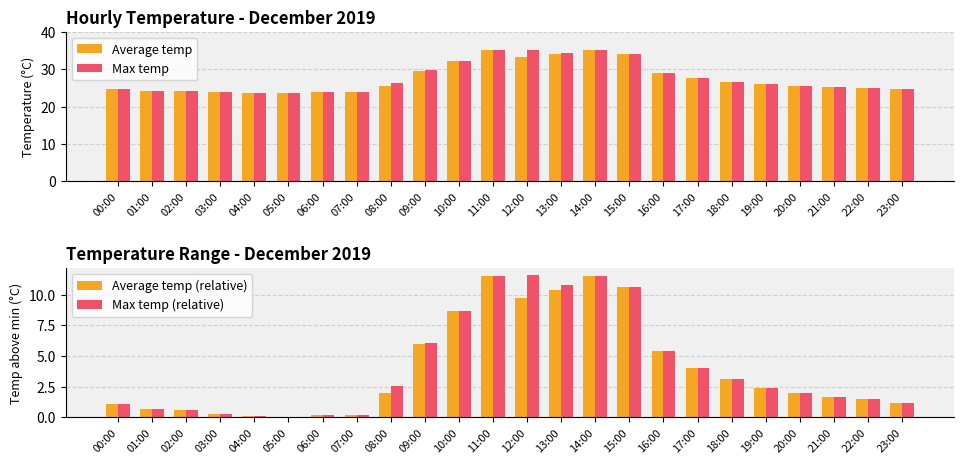

At which category is the sum across all series the highest?

11:00